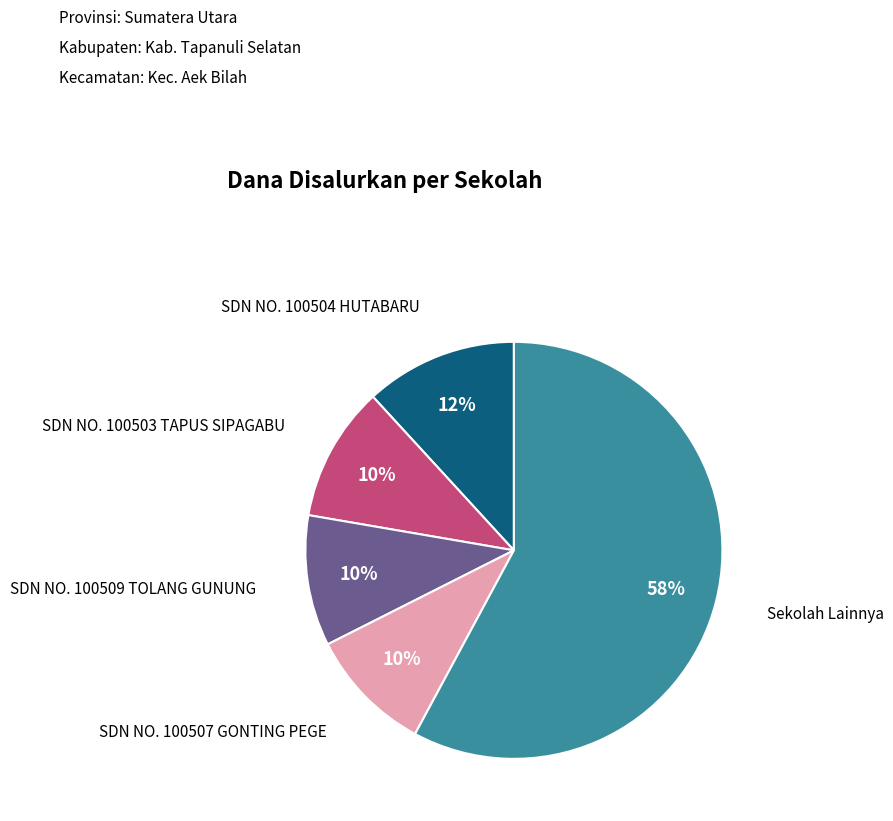

To the nearest percent, what is the difference between the largest and smallest slice percentages?

48%